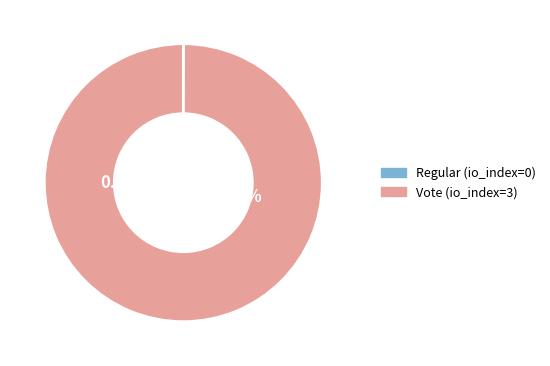

Which slice is the largest?

Vote